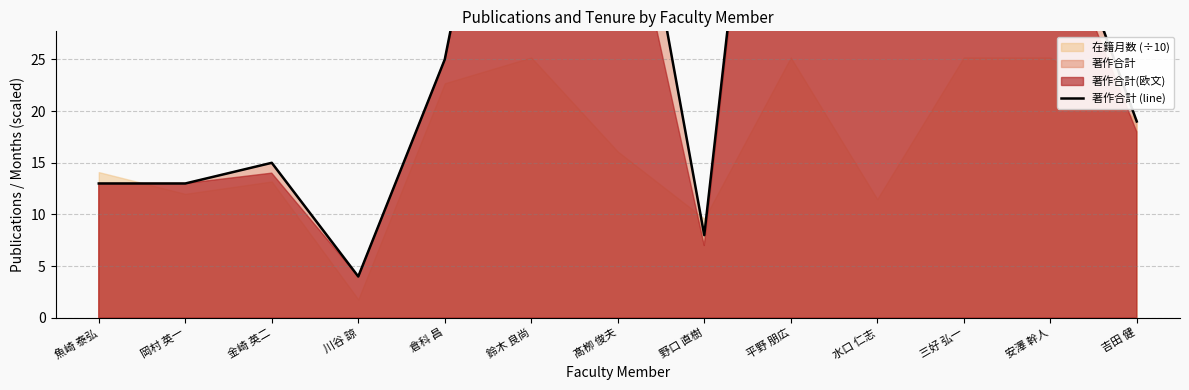

Where is the data nearest to the value 43?

水口 仁志